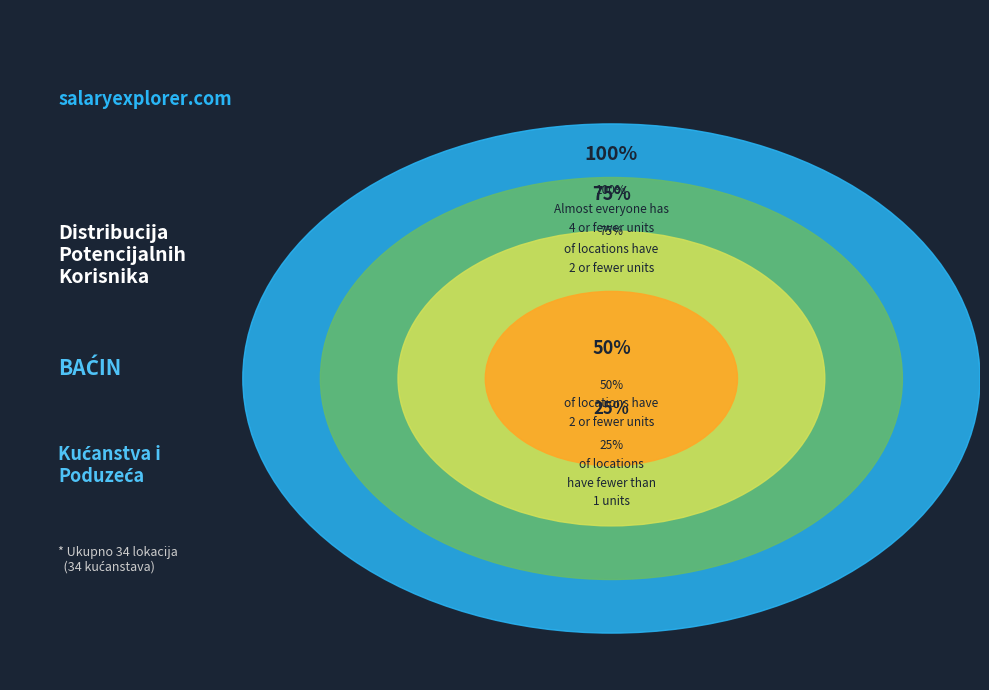

Combined, what portion of the pie is Poduzeća and Kućanstva?

100.0%